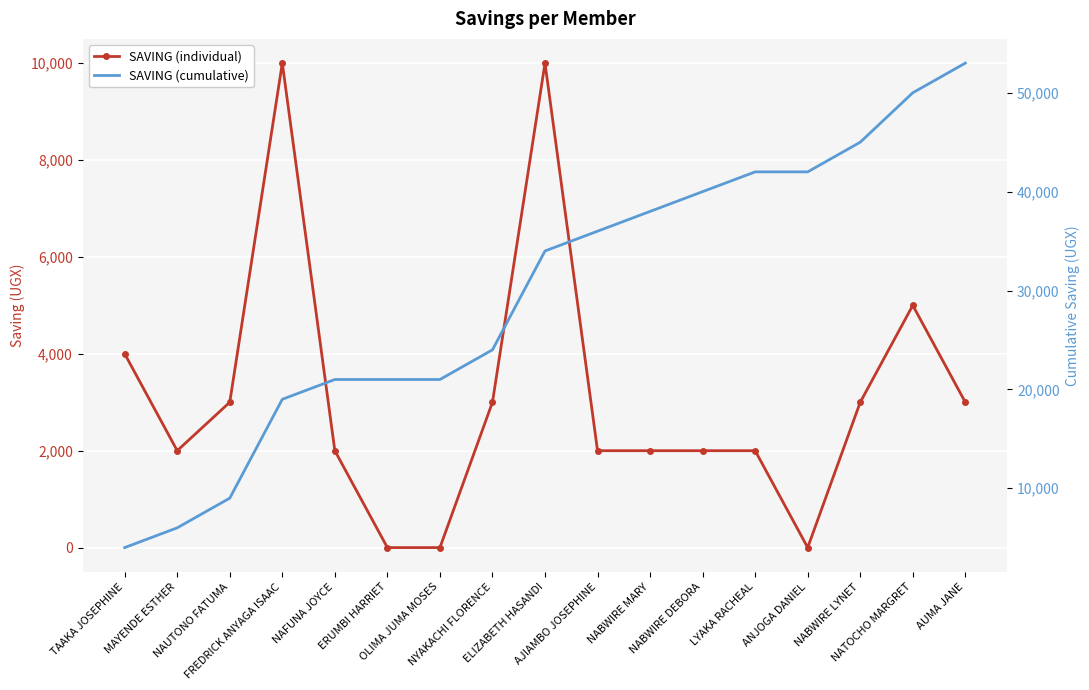

What is the difference between the SAVING (cumulative) values at NYAKACHI FLORENCE and LYAKA RACHEAL?

18000